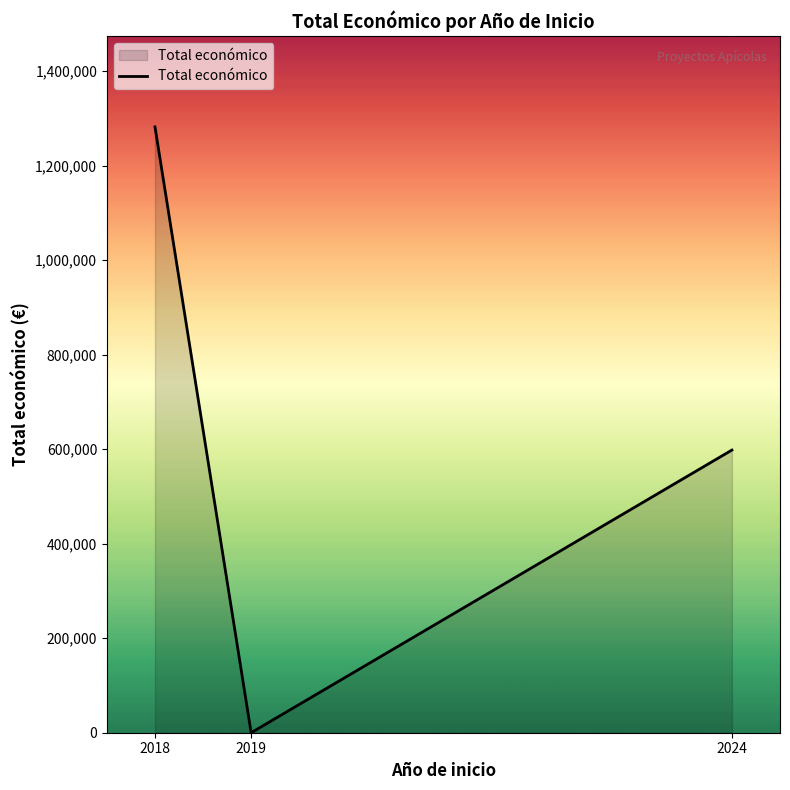

Where does the data first go above 598139?

2018